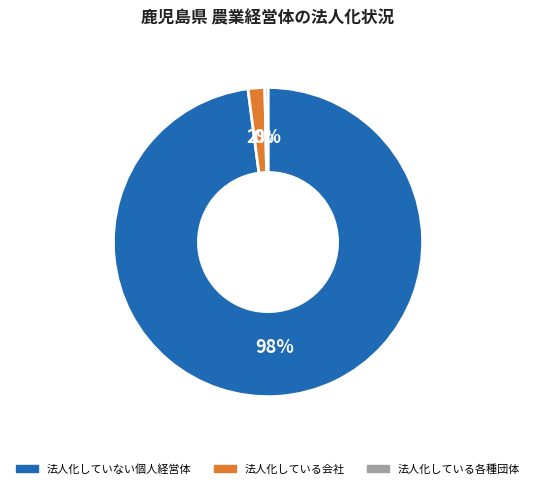

To the nearest percent, what is the difference between the largest and smallest slice percentages?

98%